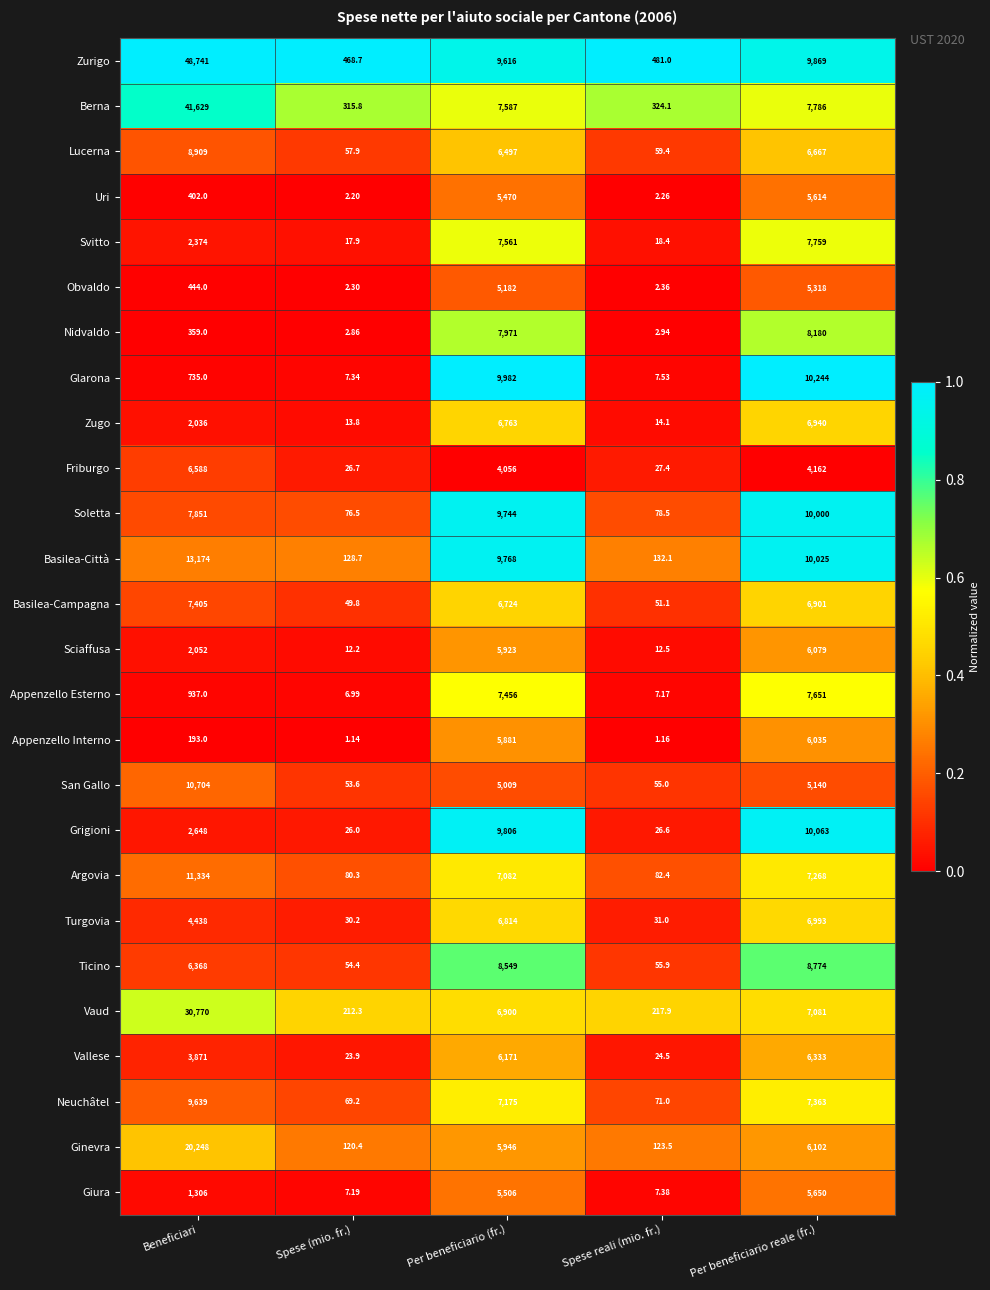

Rank the series by their maximum value, from highest to lowest.

Zurigo, Berna, Vaud, Ginevra, Basilea-Città, Argovia, San Gallo, Glarona, Grigioni, Soletta, Neuchâtel, Lucerna, Ticino, Nidvaldo, Svitto, Appenzello Esterno, Basilea-Campagna, Turgovia, Zugo, Friburgo, Vallese, Sciaffusa, Appenzello Interno, Giura, Uri, Obvaldo